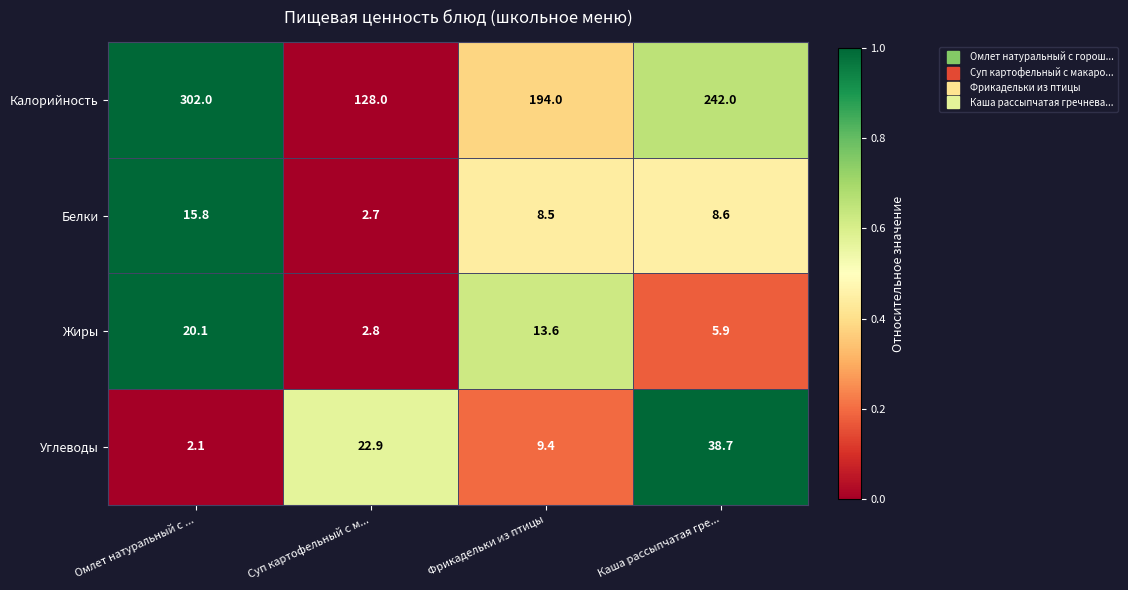

What is the total value across all series at Суп картофельный с м...?

156.4